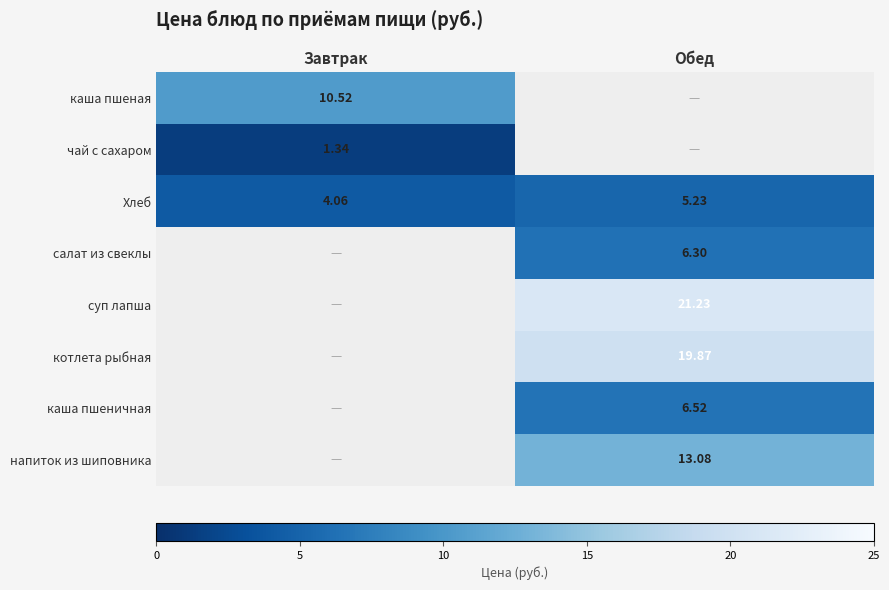

How many categories are shown in the chart?

2